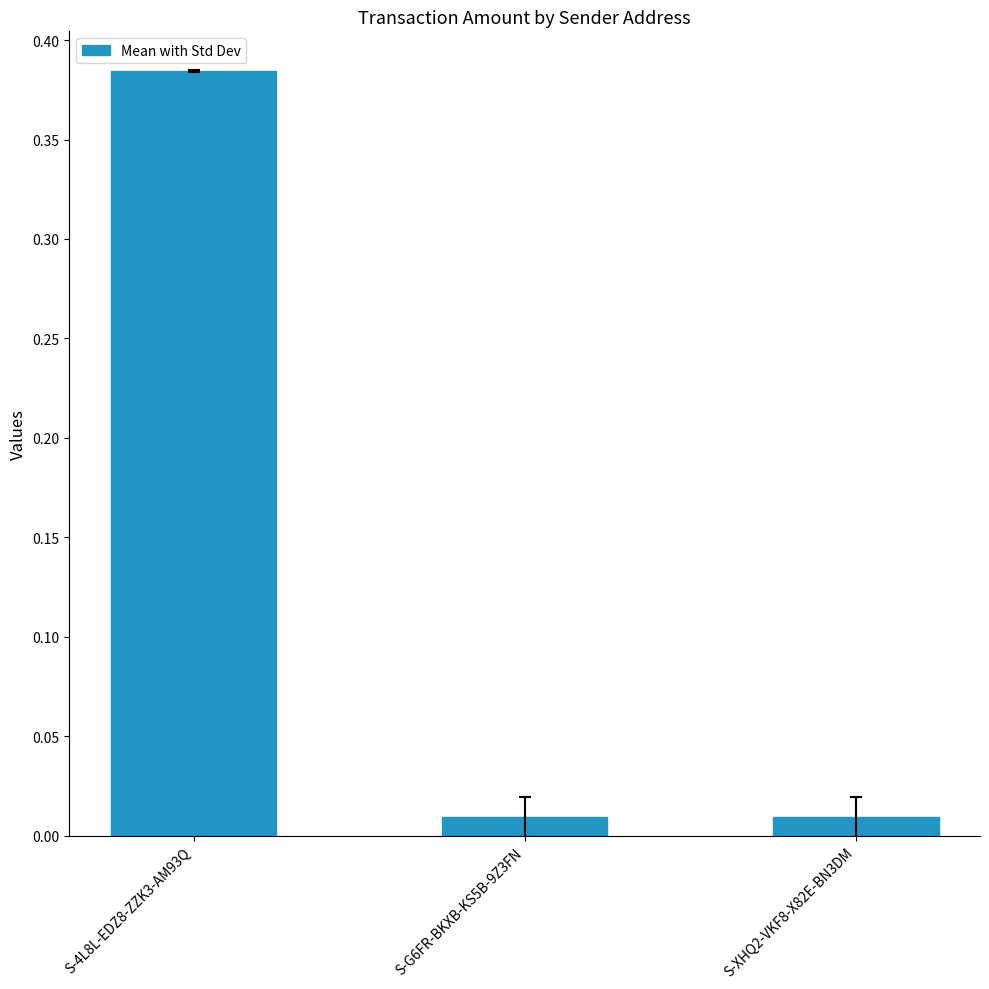

Between S-4L8L-EDZ8-ZZK3-AM93Q and S-G6FR-BKXB-KS5B-9Z3FN, which is larger?

S-4L8L-EDZ8-ZZK3-AM93Q